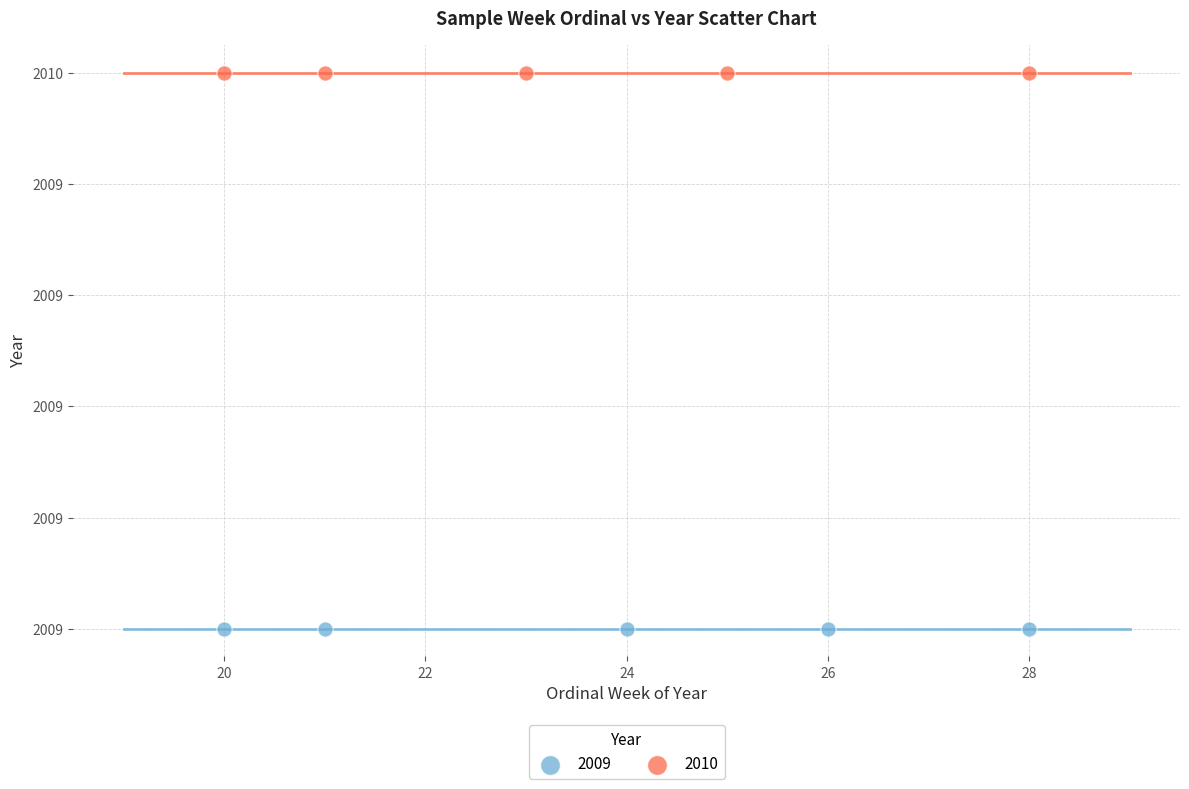

What are all the series names shown in the legend?

2009, 2010